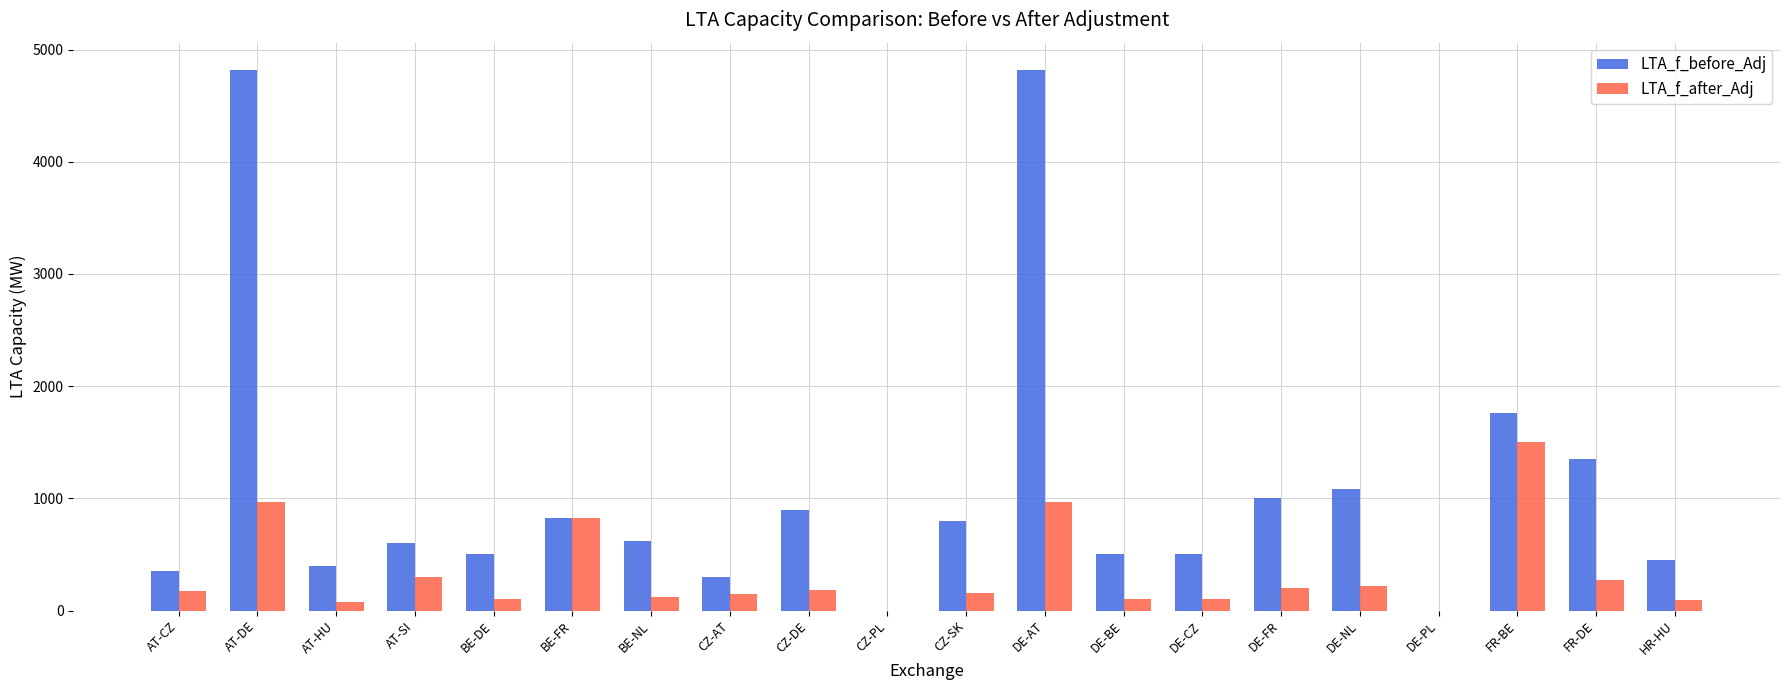

What is the spread (max minus min) of values at AT-HU?

320.0